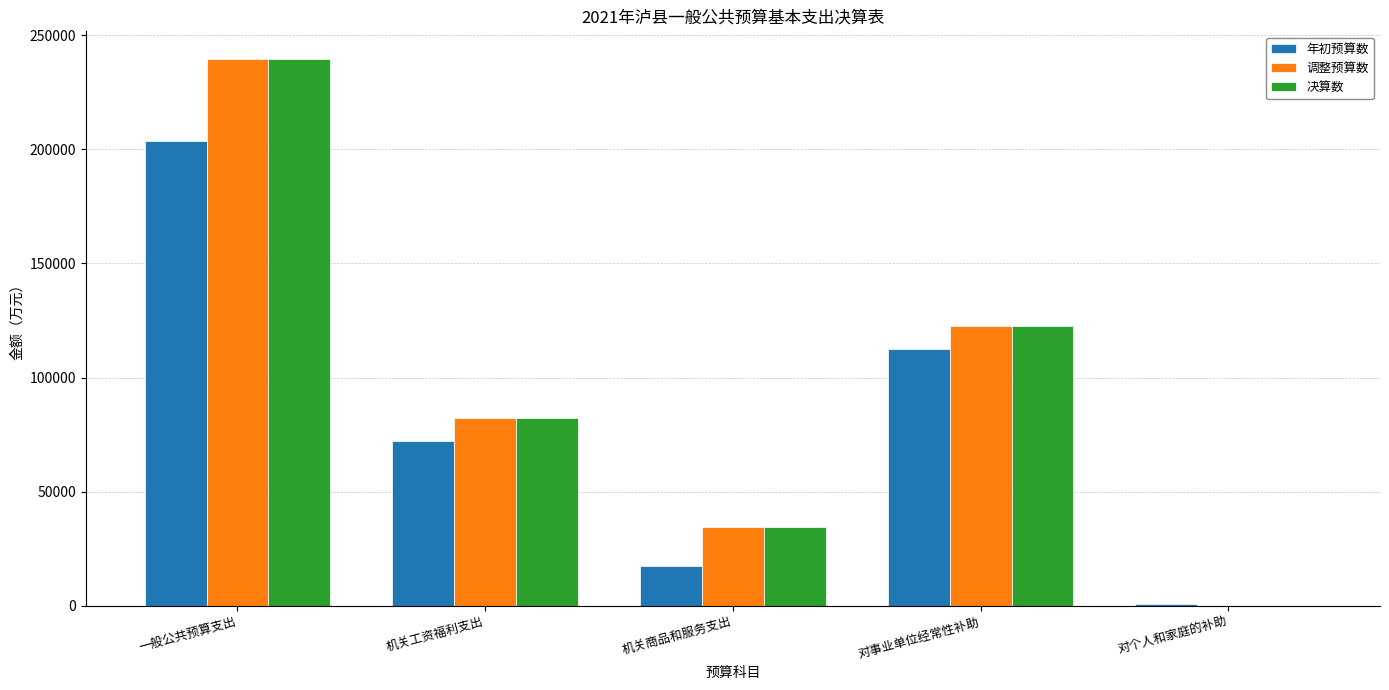

Which category has the highest value across all series?

一般公共预算支出